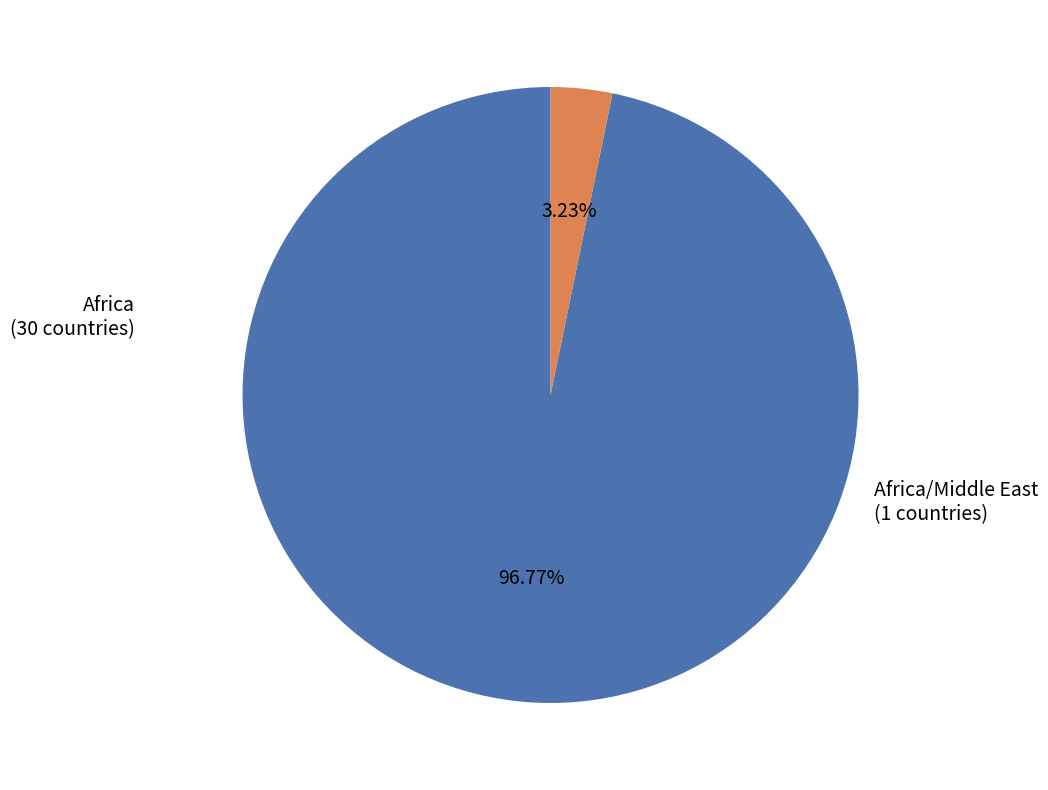

Is there a majority slice in this chart?

Yes